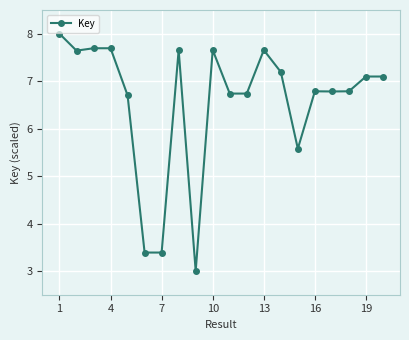

What is the greatest value displayed?

8.0